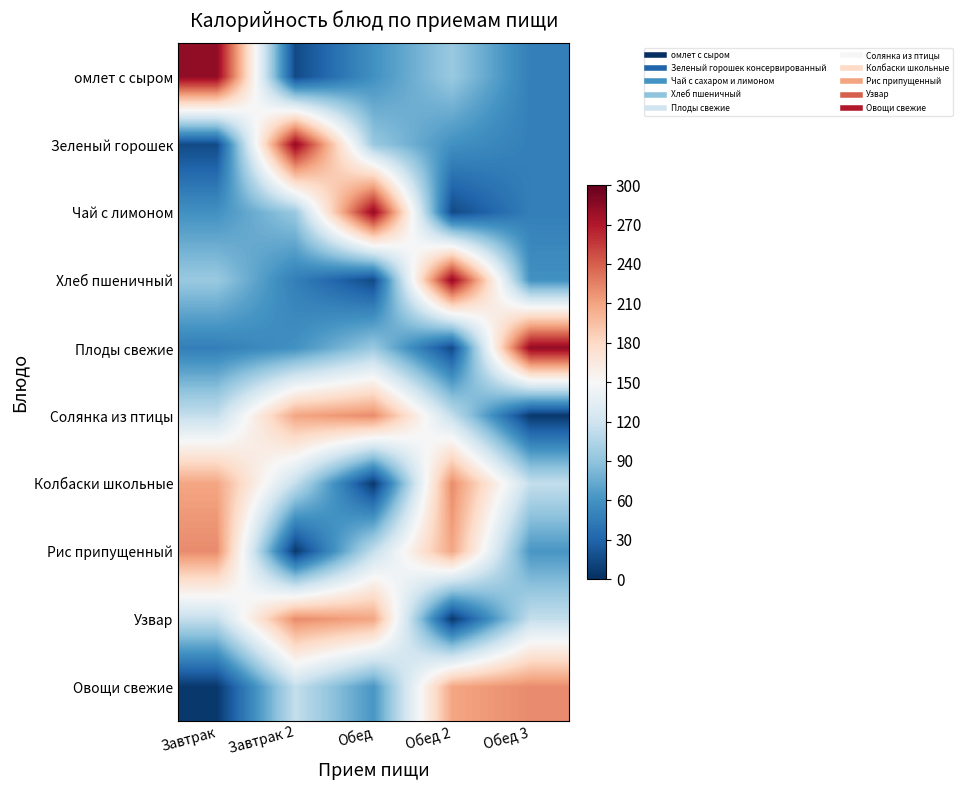

At how many categories does at least one series exceed 33?

5